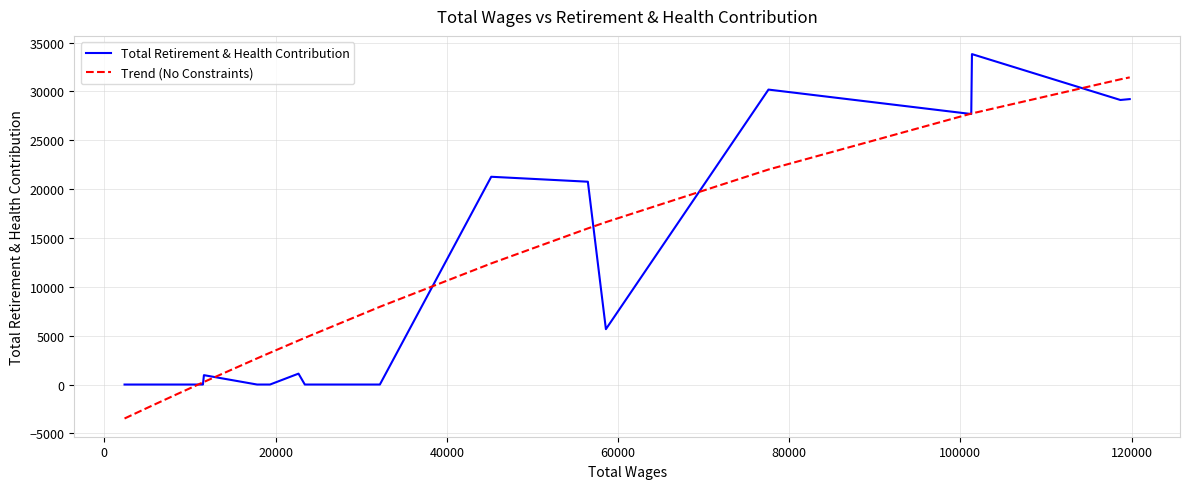

Rank the series by their maximum value, from lowest to highest.

Trend (No Constraints), Total Retirement & Health Contribution